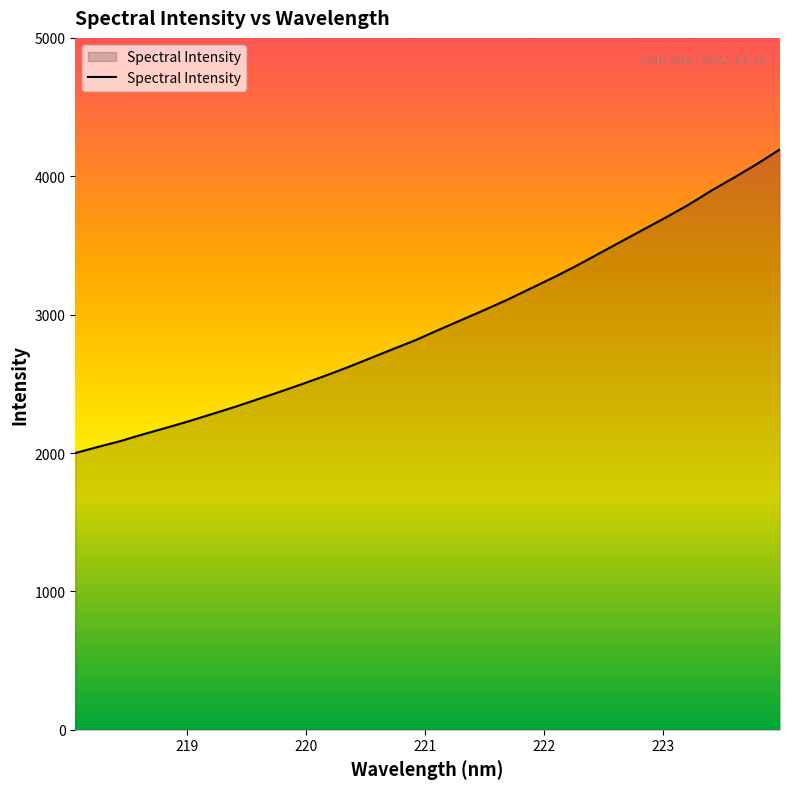

What is the smallest value displayed?

2000.0